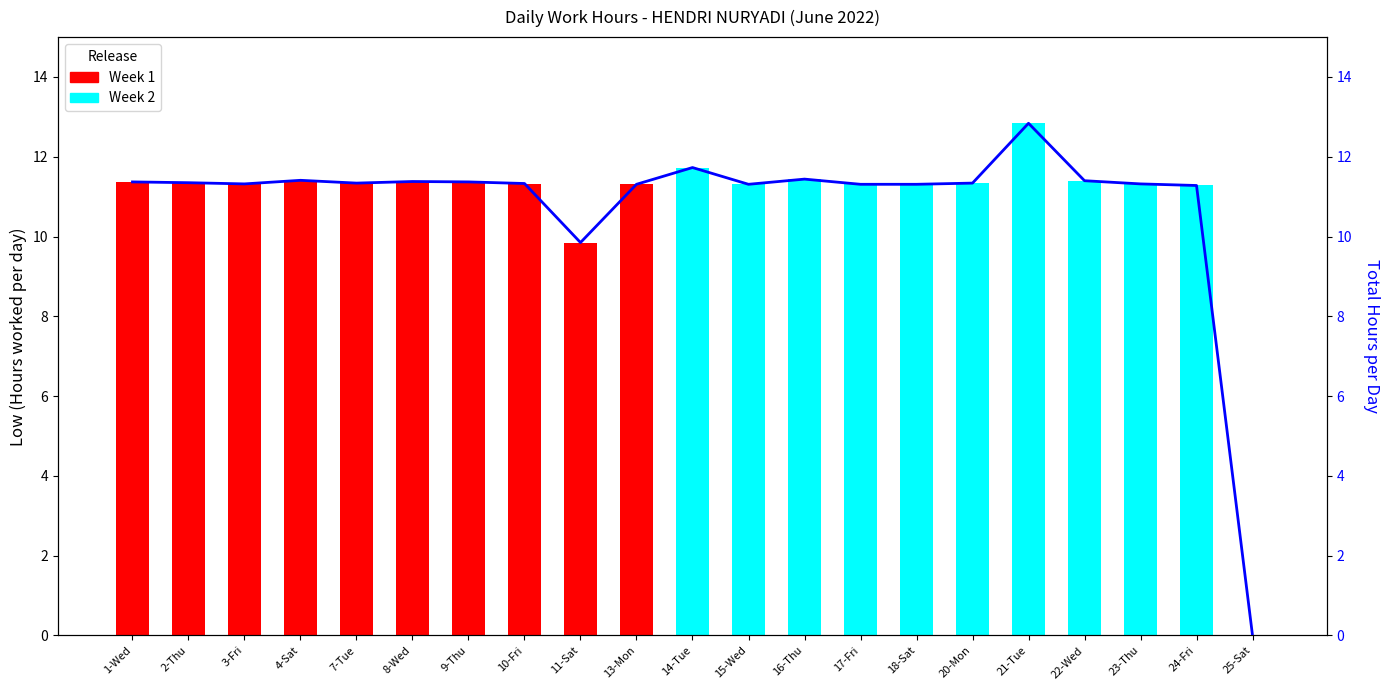

At how many categories does at least one series exceed 4?

20